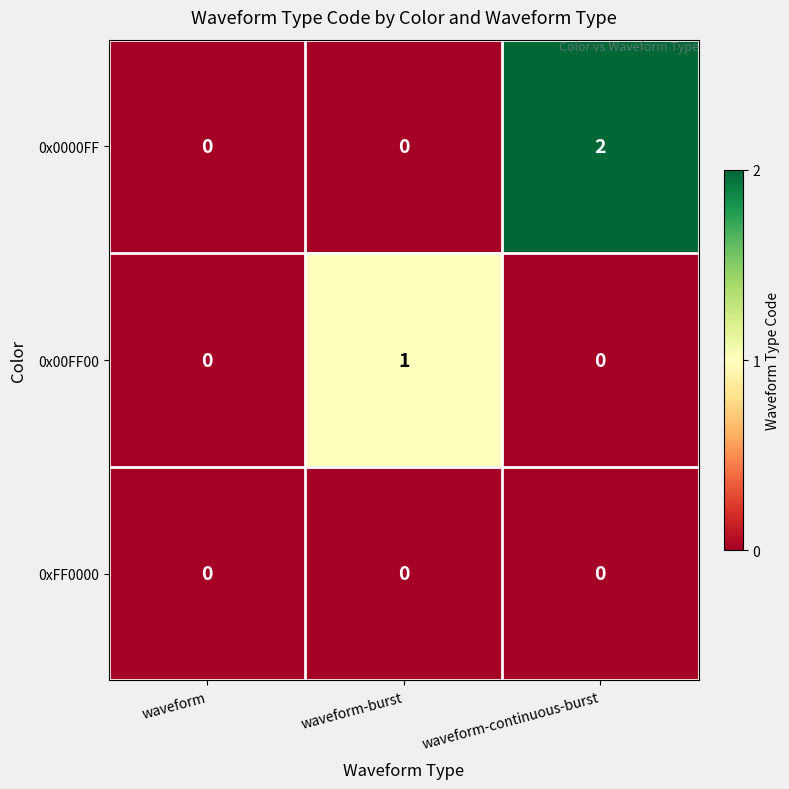

Which series has the largest total across all categories?

0x0000FF